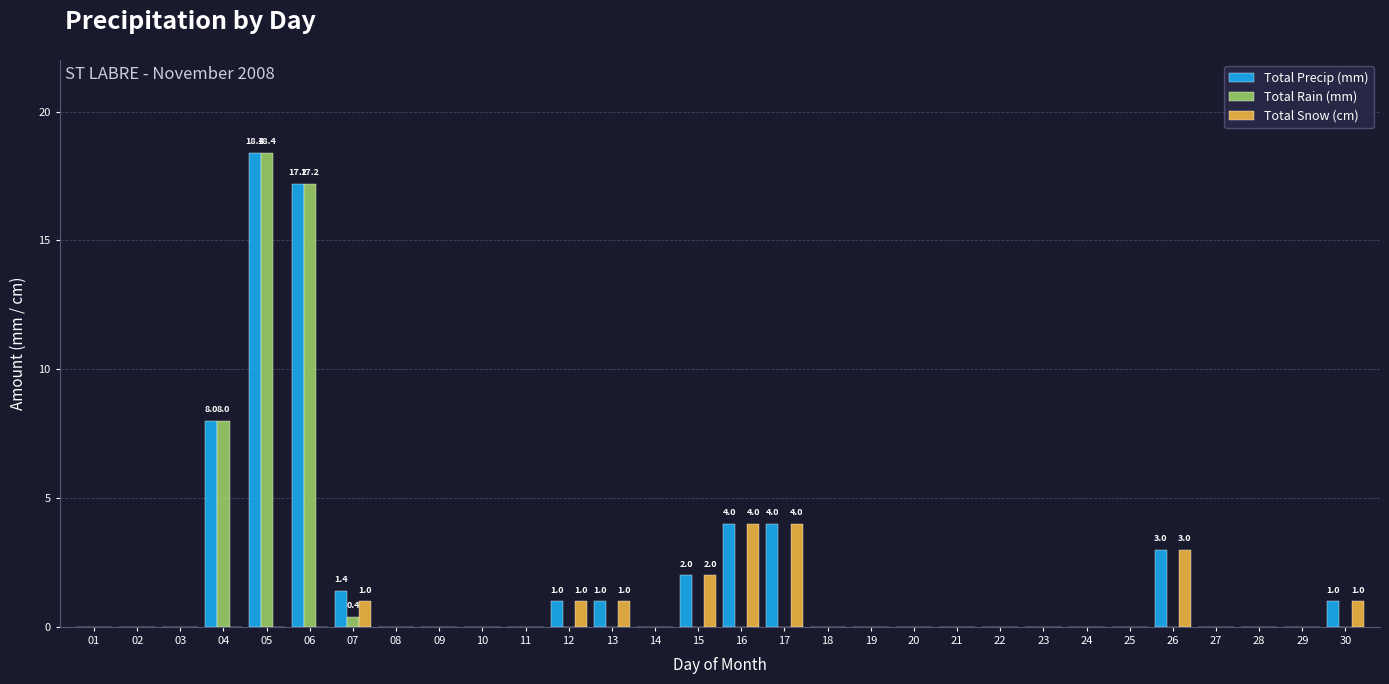

Are the bars grouped side by side (vs. stacked)?

Yes